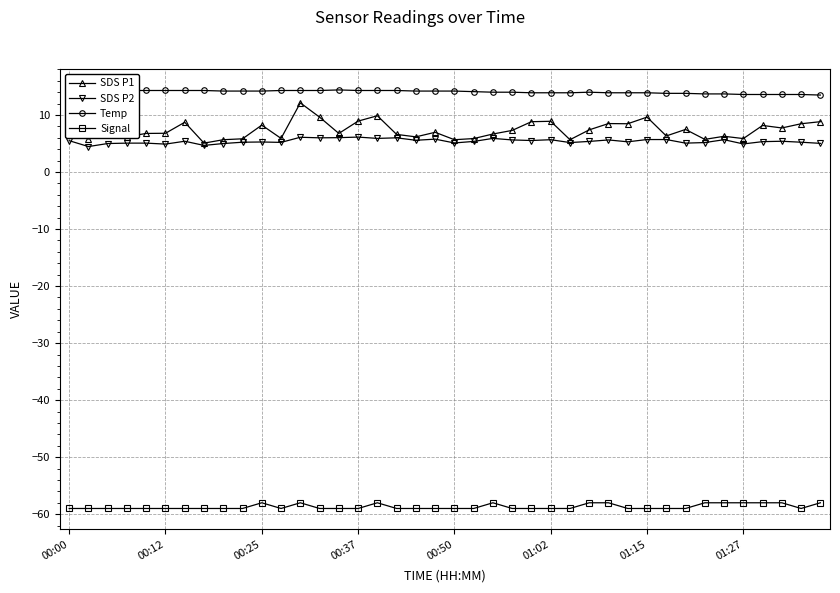

How many lines are shown in the chart?

4